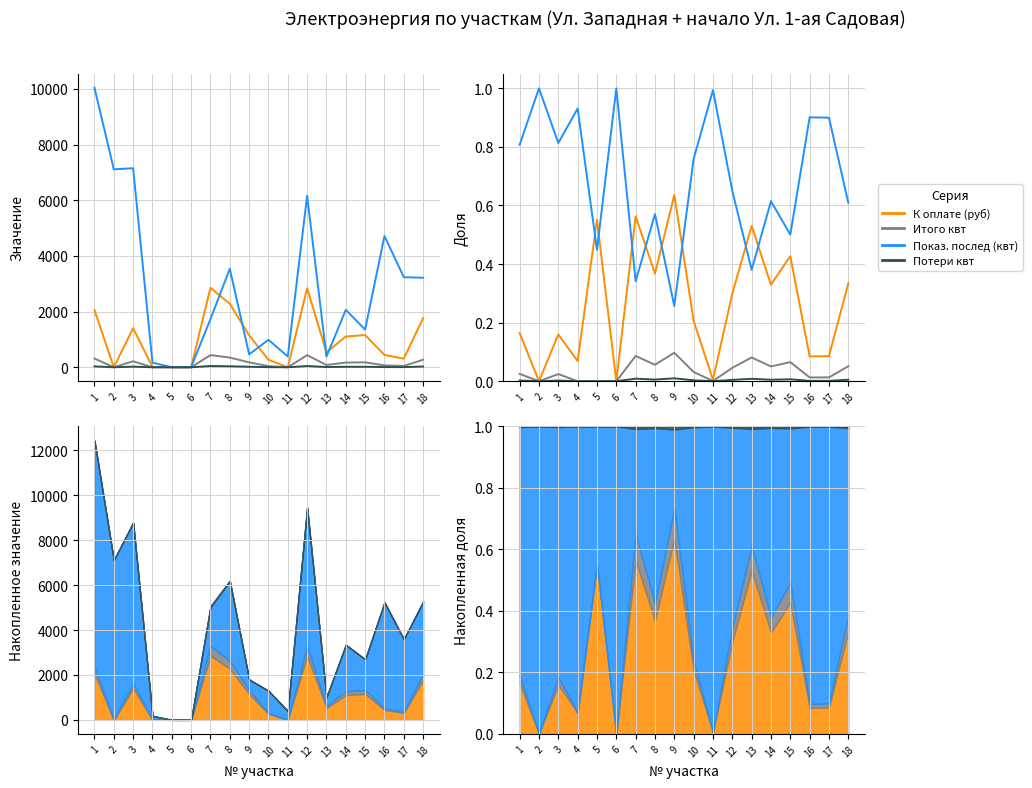

At which category is the sum across all series the highest?

7